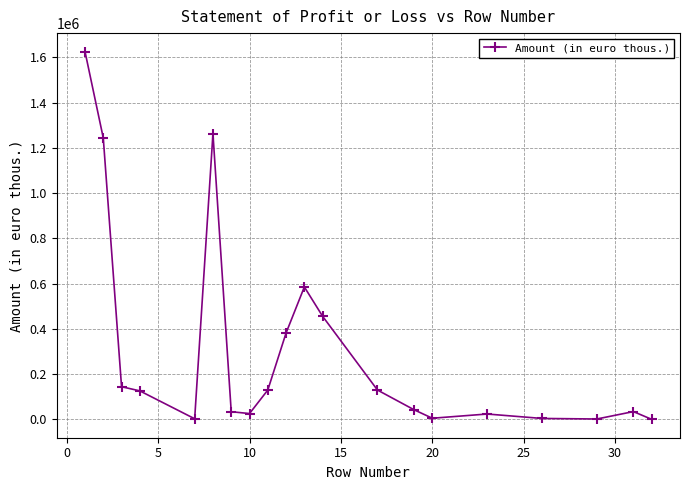

How many categories are shown in the chart?

20